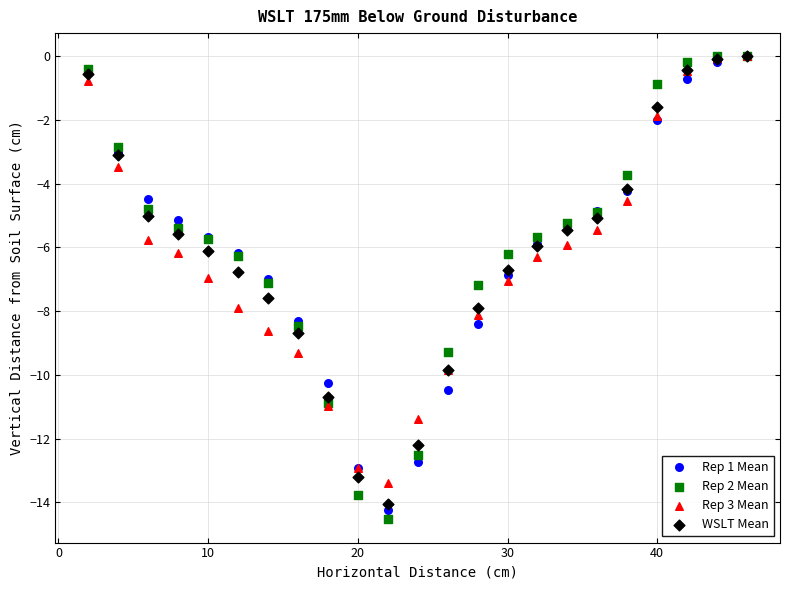

Which series contains the lowest Y value?

Rep 2 Mean